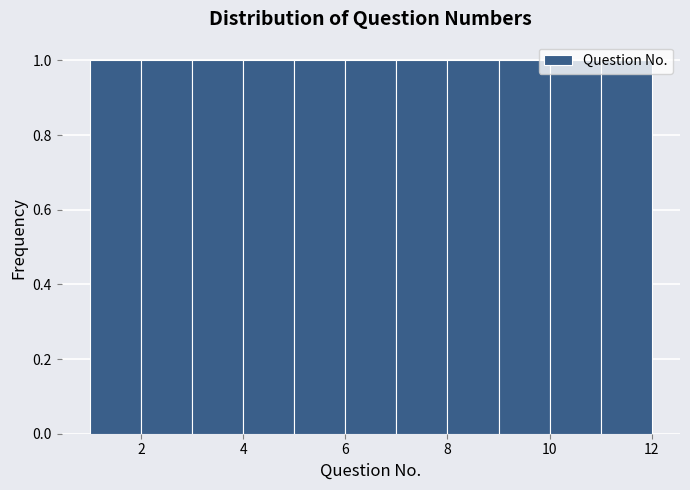

Reading left to right, list every bar in this chart as the range it spans on the x-axis followed by its height. The values are not printed on the chart, so give them approximately, as read against the axis.

1 to 2: 1
2 to 3: 1
3 to 4: 1
4 to 5: 1
5 to 6: 1
6 to 7: 1
7 to 8: 1
8 to 9: 1
9 to 10: 1
10 to 11: 1
11 to 12: 1